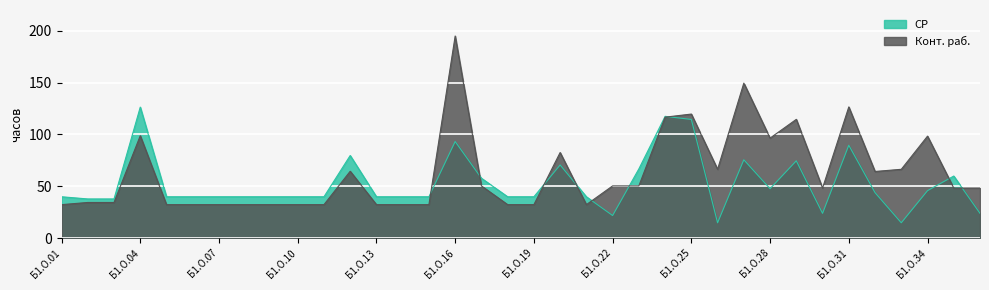

How many lines are shown in the chart?

2